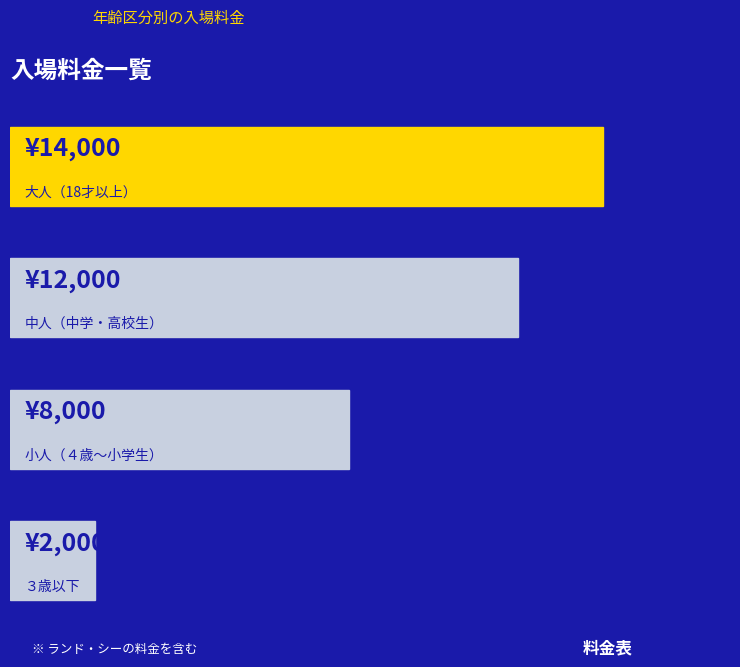

Count the values in the range 8000 to 14000.

3